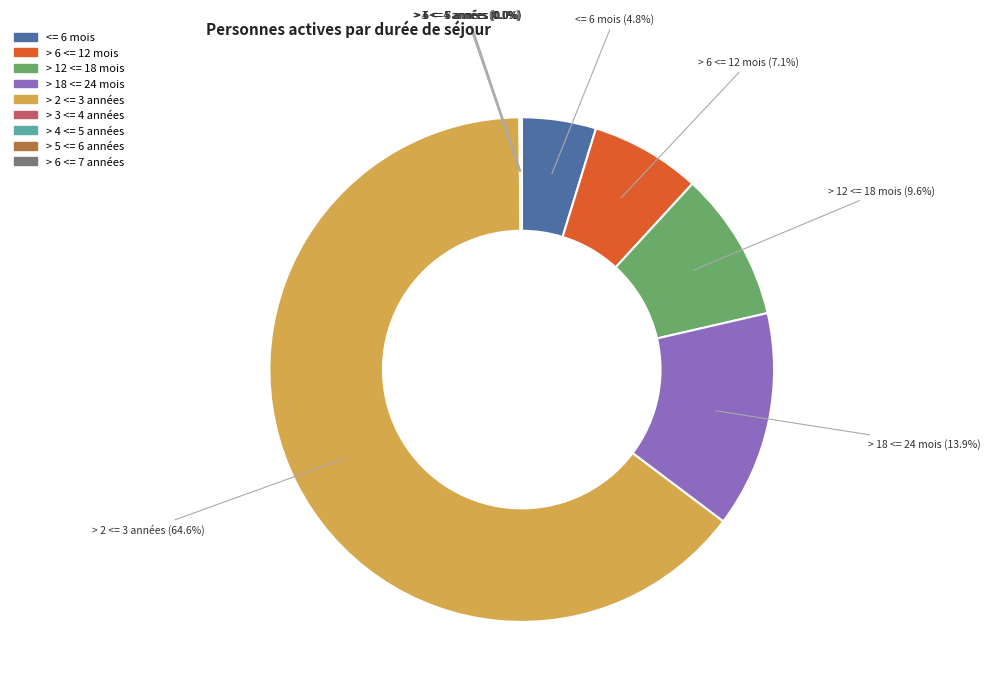

Is it true that > 12 <= 18 mois is 10% of the pie?

True